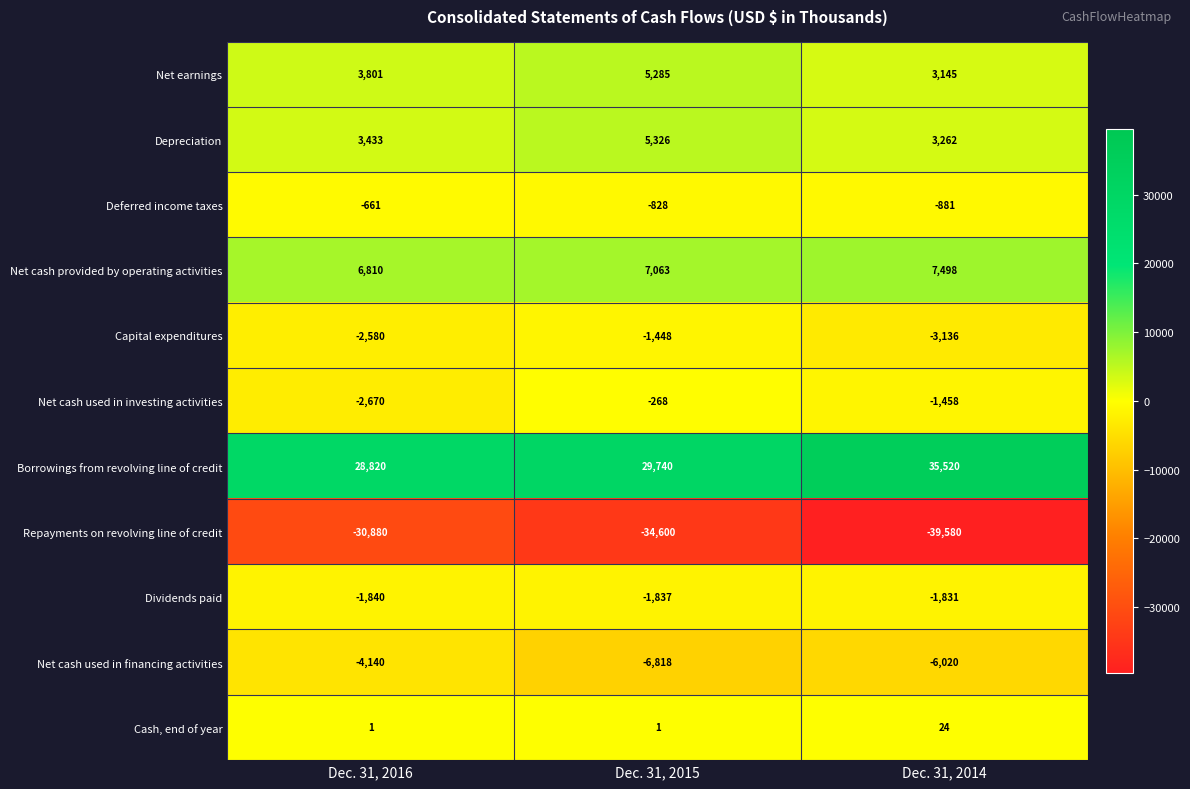

What is the minimum value shown in the chart?

-39580